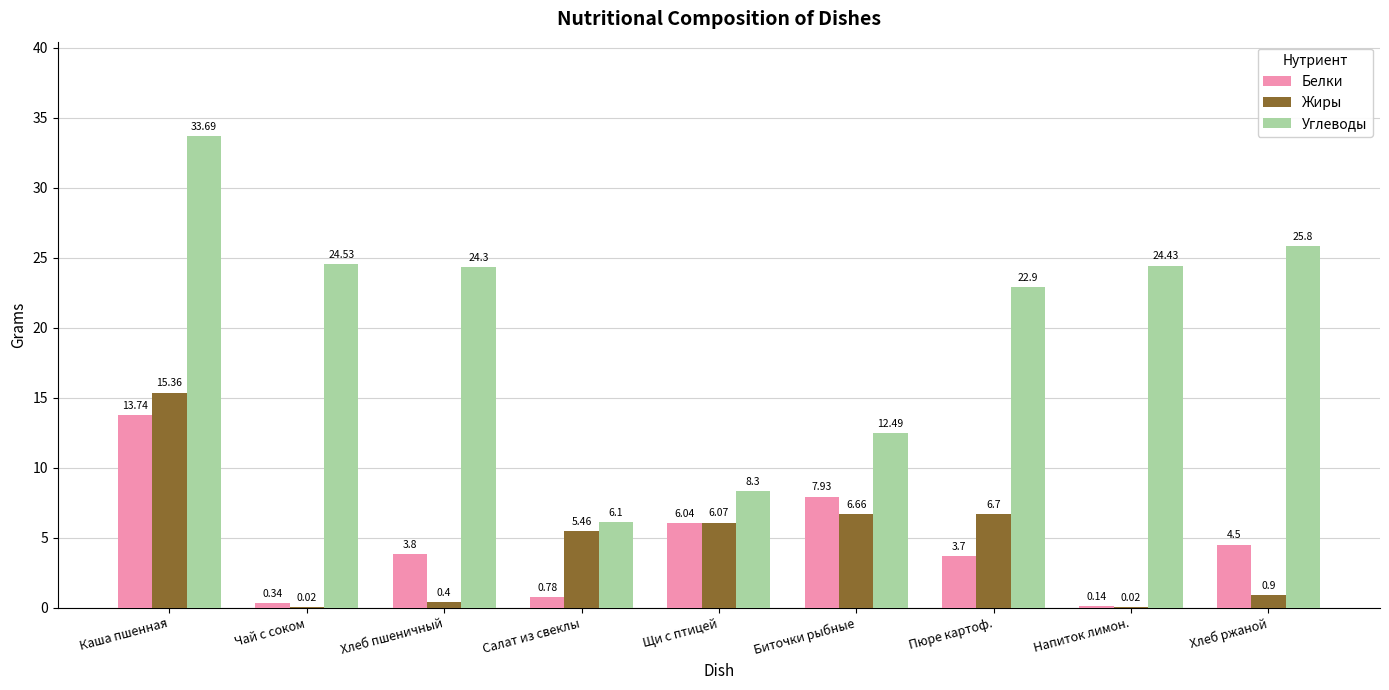

At which category is the sum across all series the highest?

Каша пшенная